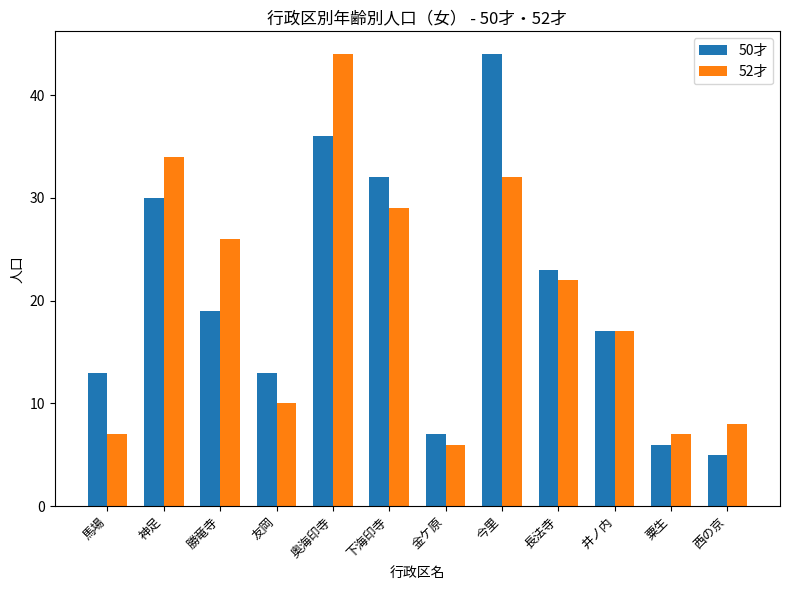

What is the label of the 2nd bar from the right?

粟生